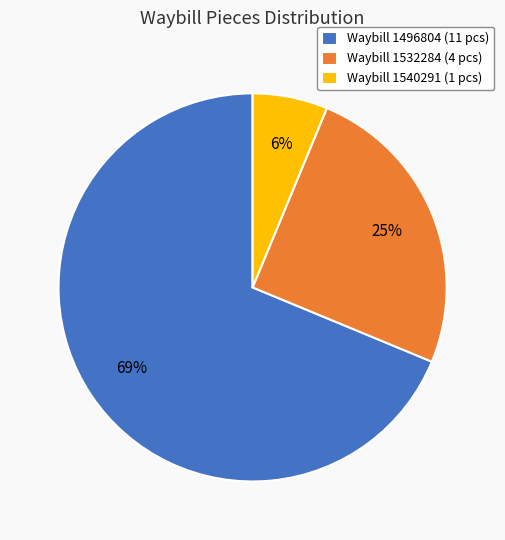

How many slices are in this pie chart?

3